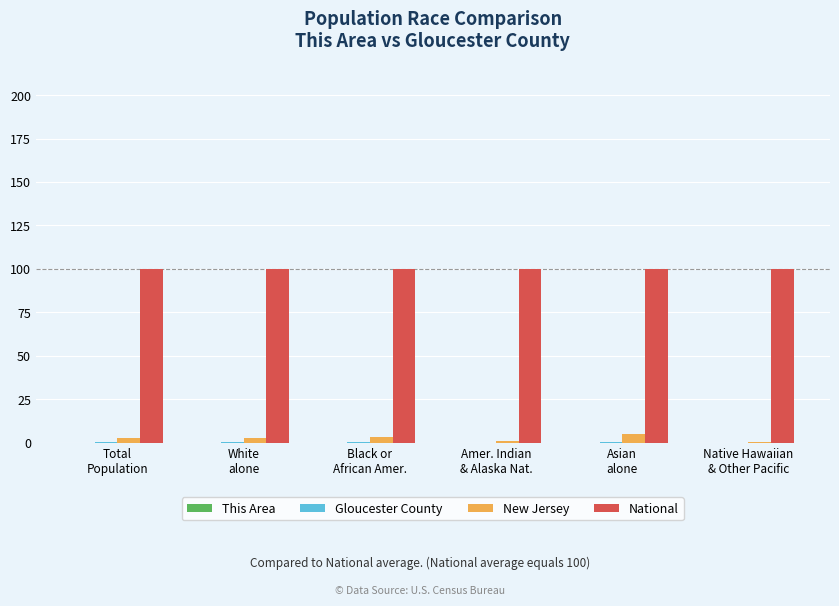

What is the highest value of the New Jersey series?

4.9